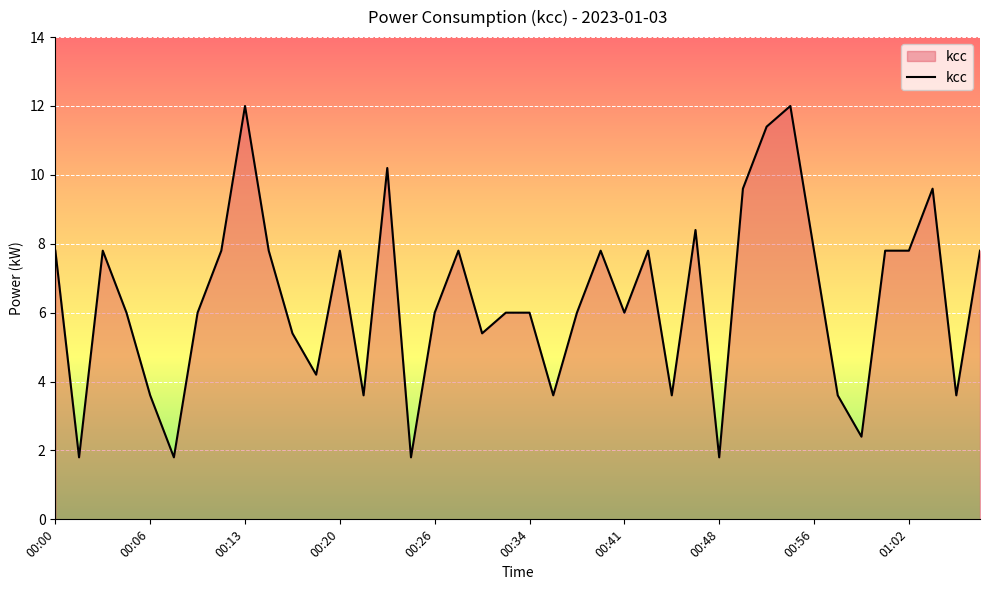

What is the maximum value shown in the chart?

12.0